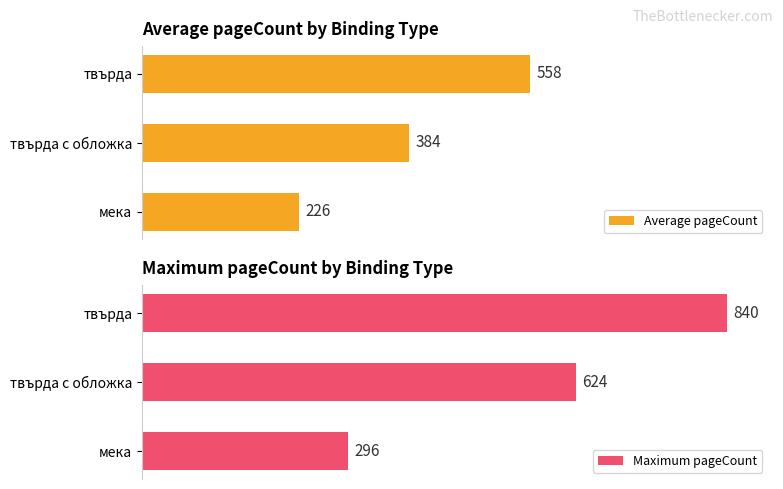

Rank the series by their maximum value, from lowest to highest.

Average pageCount, Maximum pageCount